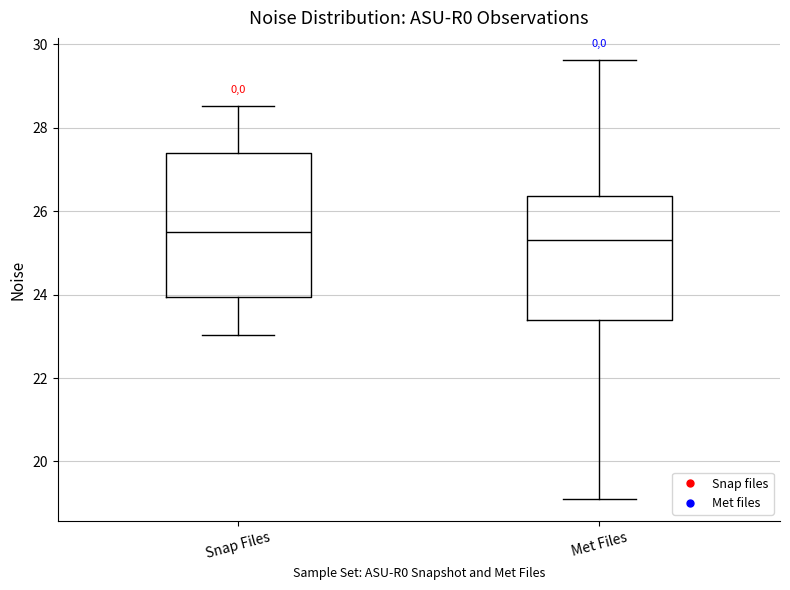

Which box's median line is the highest?

Snap Files